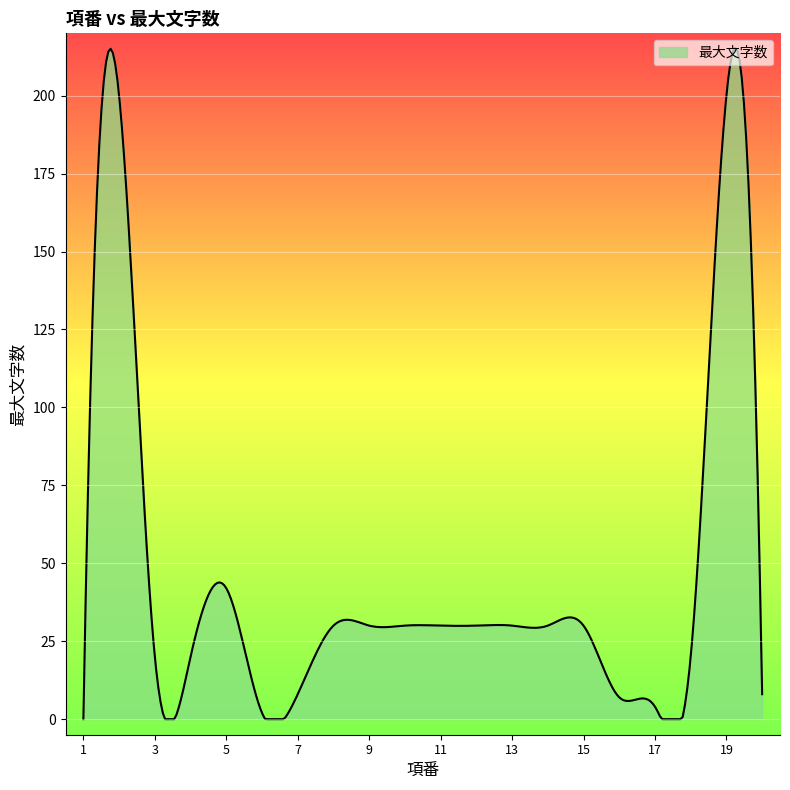

What is the maximum value shown in the chart?

215.4